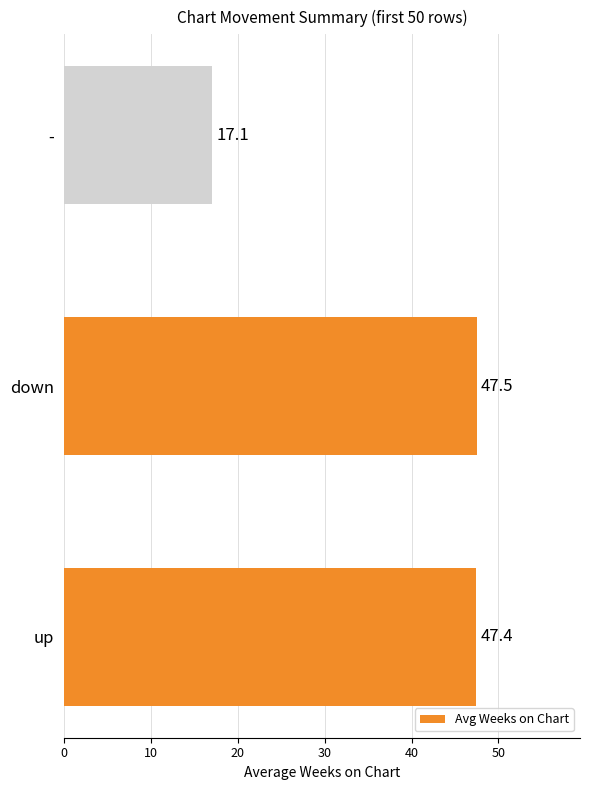

What is the difference between the maximum and minimum values?

30.4